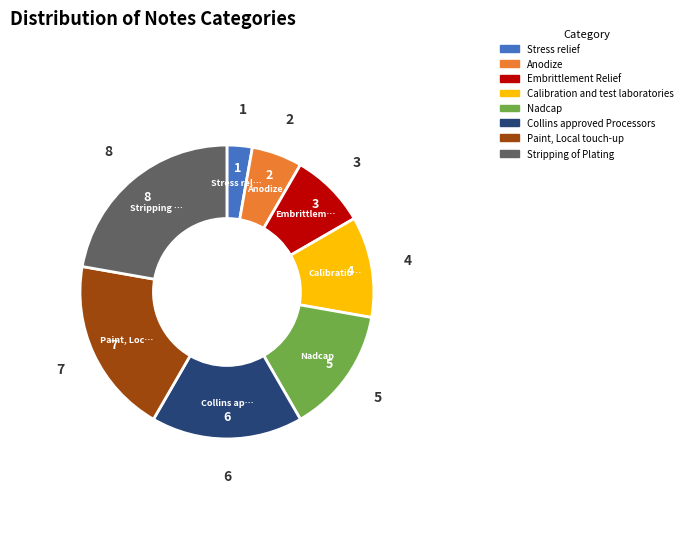

Is there any slice that represents more than half of the pie?

No